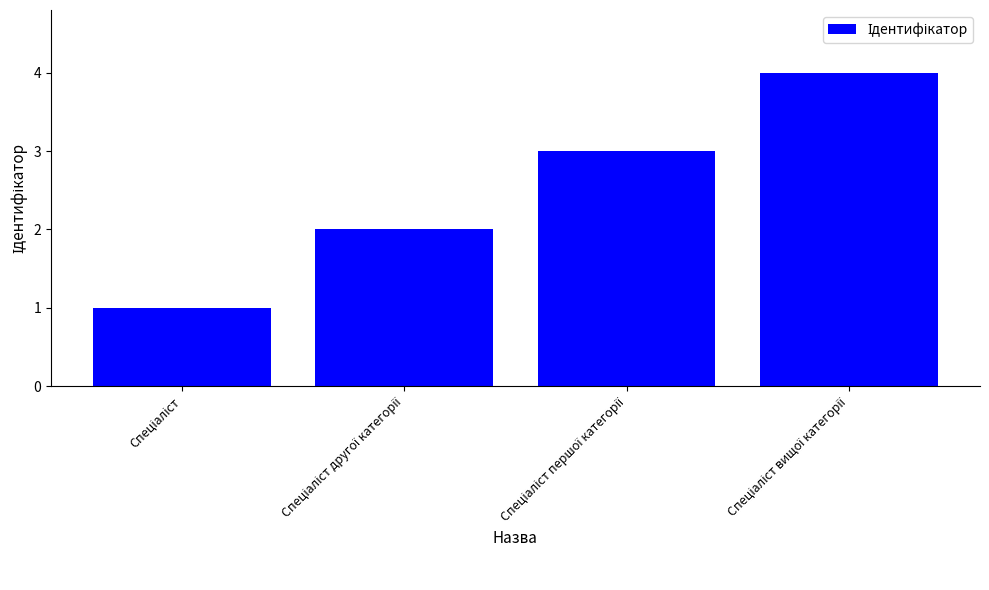

What is the difference between the maximum and minimum values?

3